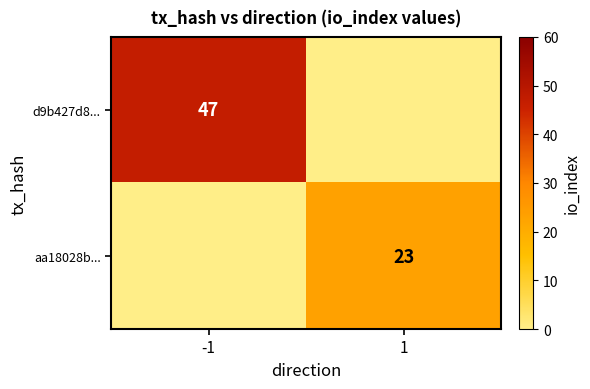

The value of aa18028b... at 1 is 11. True or false?

False